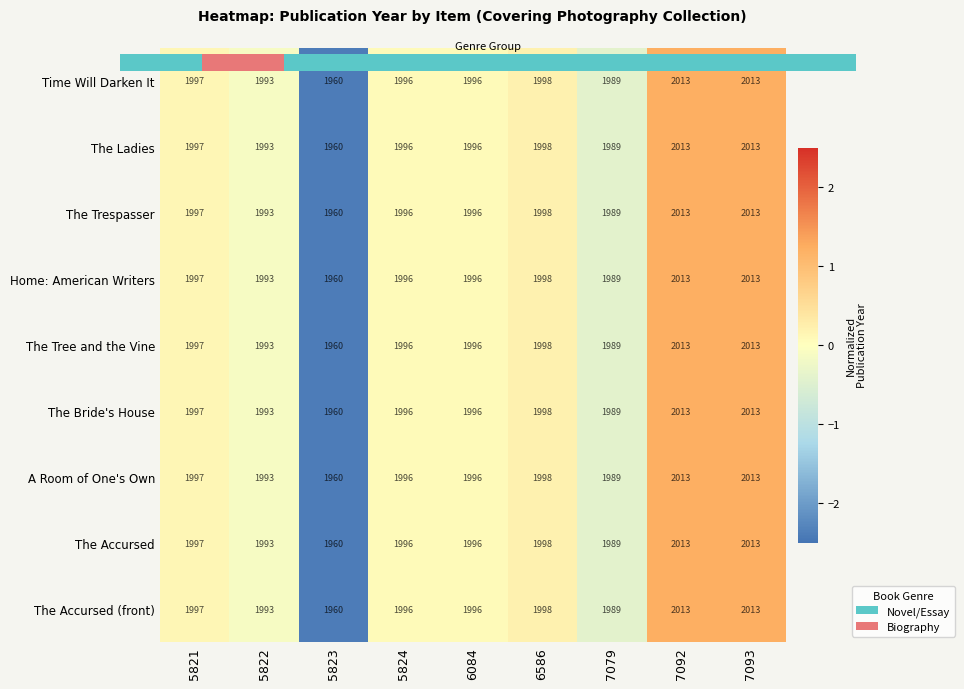

At which category does the chart reach its peak across all series?

7092